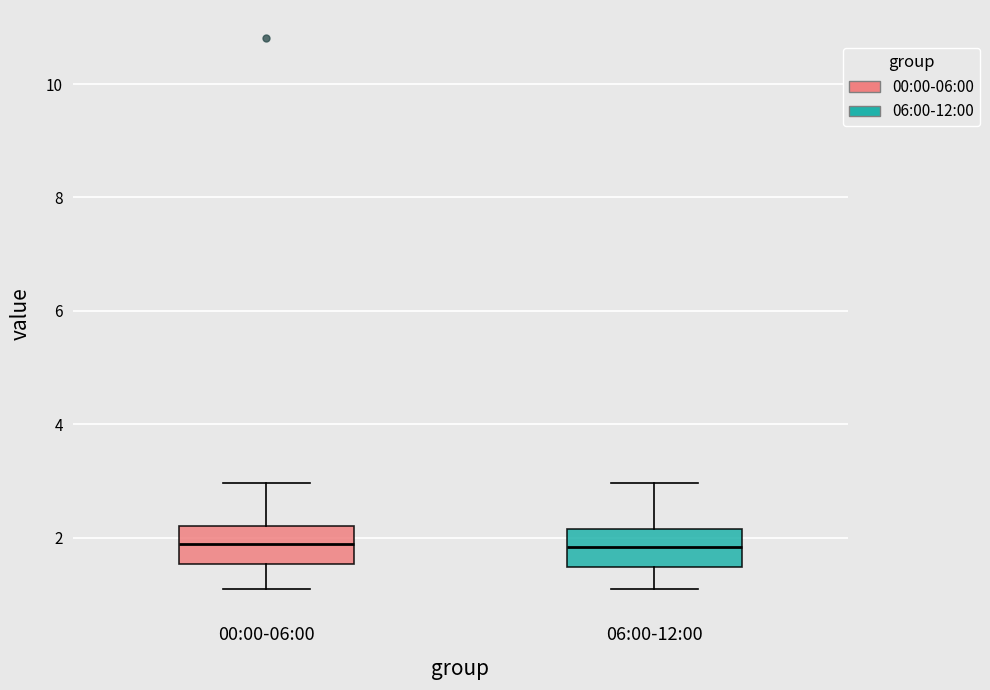

Where is the upper edge of the box for 06:00-12:00 on the y-axis? The values are not printed on the chart, so give them approximately, as read against the axis.

2.2